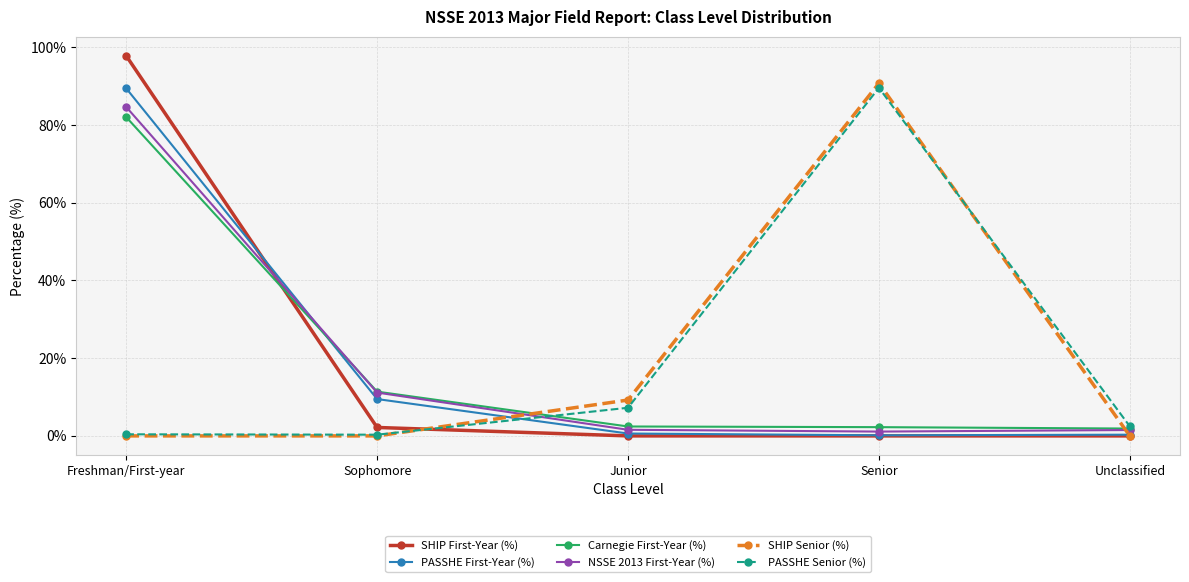

At which label is NSSE 2013 First-Year (%) closest to 42?

Sophomore